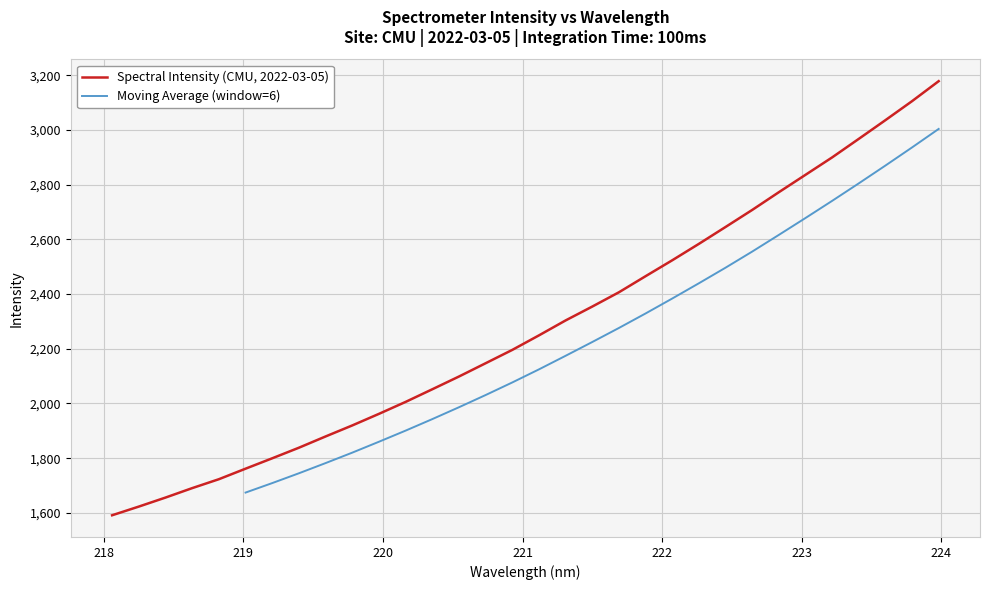

List the labels in order of value, smallest first.

218.0596, 218.2508, 218.442, 218.6332, 218.8244, 219.0156, 219.2067, 219.3979, 219.589, 219.7801, 219.9712, 220.1623, 220.3533, 220.5444, 220.7354, 220.9264, 221.1174, 221.3083, 221.4993, 221.6902, 221.8812, 222.0721, 222.263, 222.4538, 222.6447, 222.8355, 223.0264, 223.2172, 223.408, 223.5987, 223.7895, 223.9802